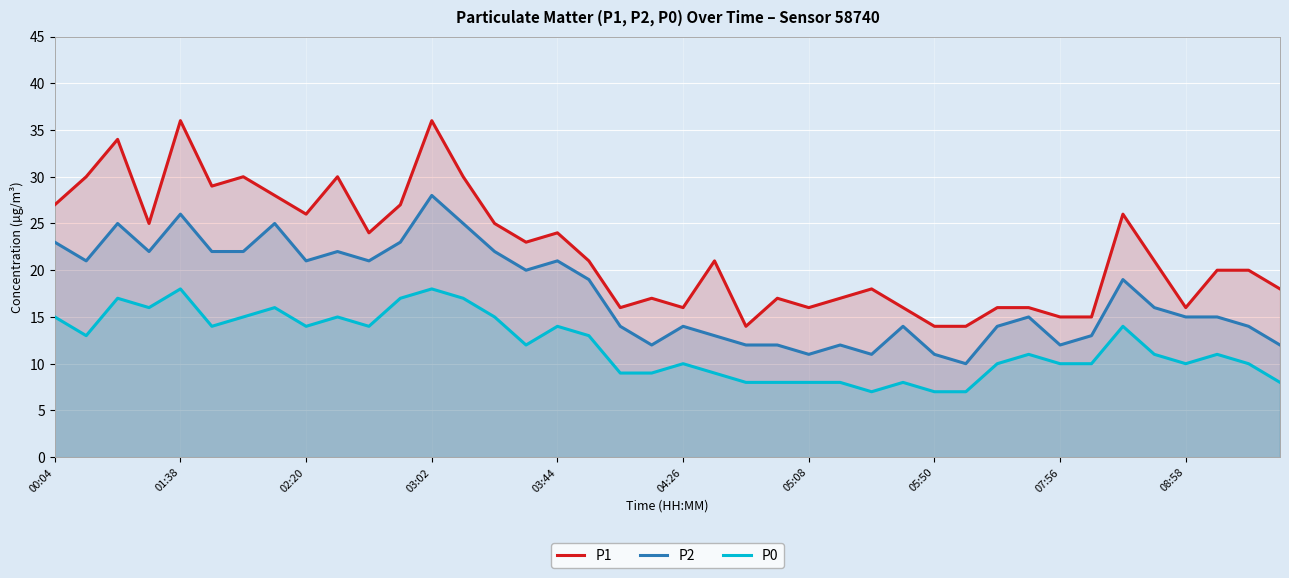

What are all the series names shown in the legend?

P1, P2, P0